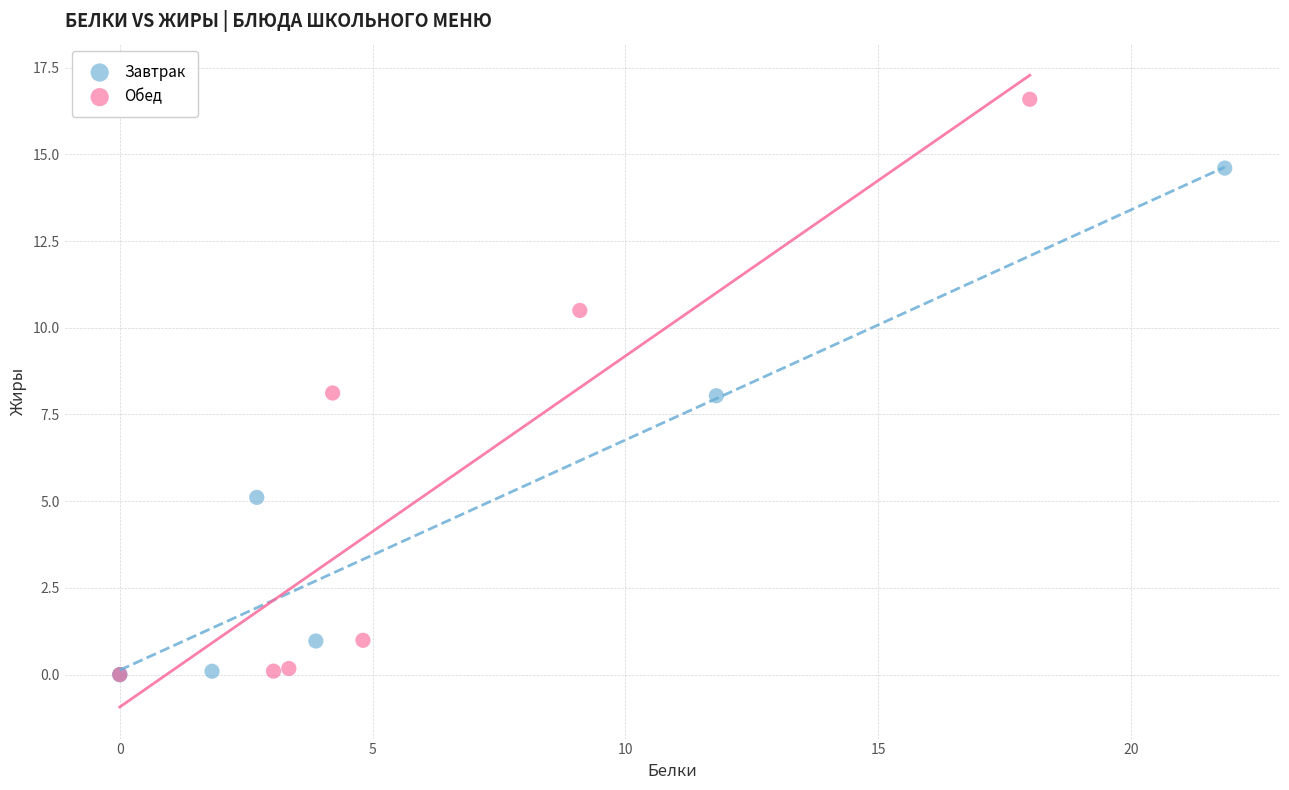

Which series has the largest Y range (max minus min)?

Обед